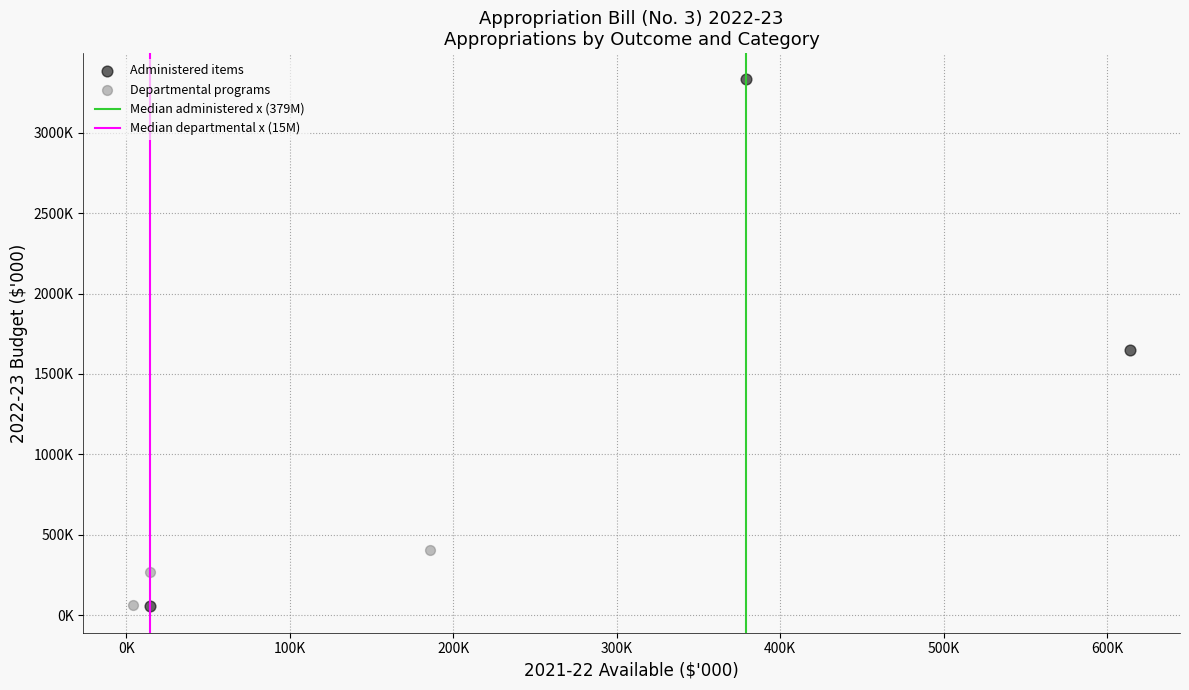

Which series contains the highest Y value?

Administered items